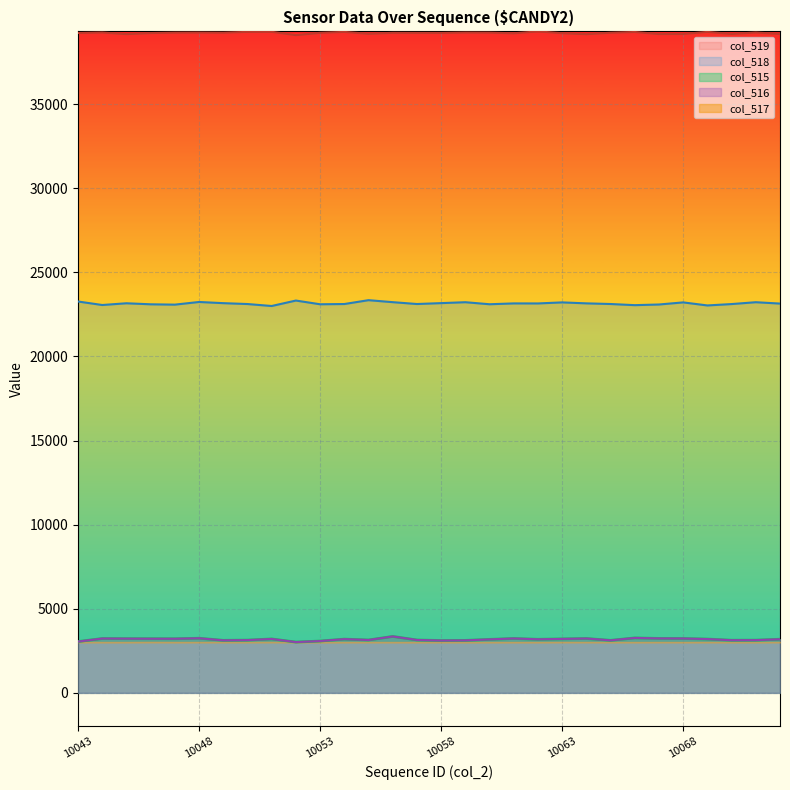

What is the smallest value displayed?

3018